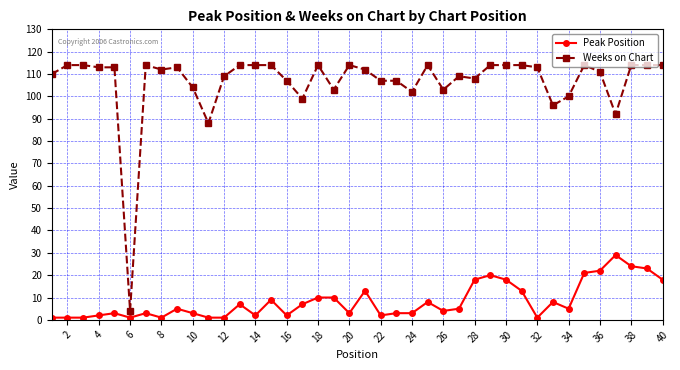

Reading right to left, transcribe all the data shown in this chart.

Peak Position: 18	23	24	29	22	21	5	8	1	13	18	20	18	5	4	8	3	3	2	13	3	10	10	7	2	9	2	7	1	1	3	5	1	3	1	3	2	1	1	1
Weeks on Chart: 114	114	114	92	111	114	100	96	113	114	114	114	108	109	103	114	102	107	107	112	114	103	114	99	107	114	114	114	109	88	104	113	112	114	4	113	113	114	114	110